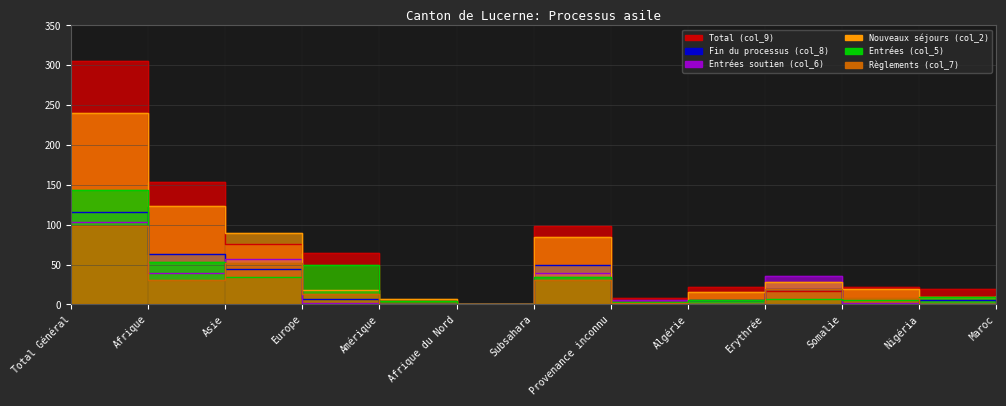

What is the label of the 4th point from the left?

Europe